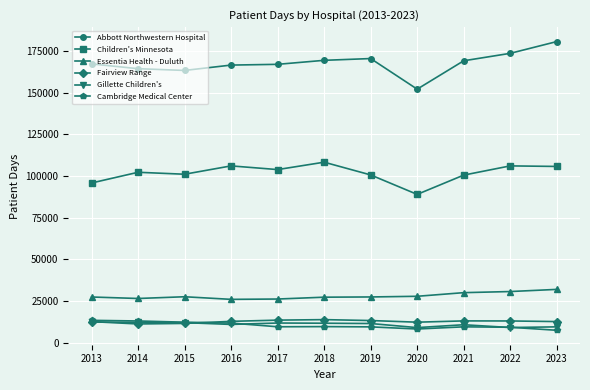

How many categories are shown in the chart?

11